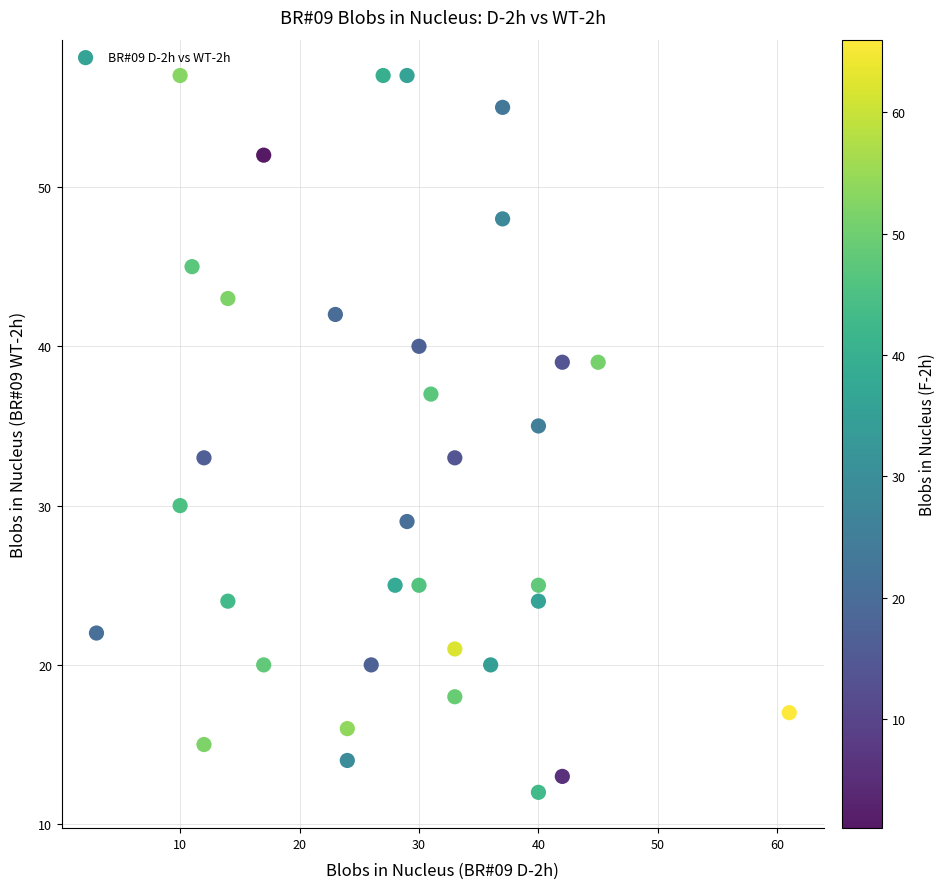

What is the range of Y values (max minus min)?

45